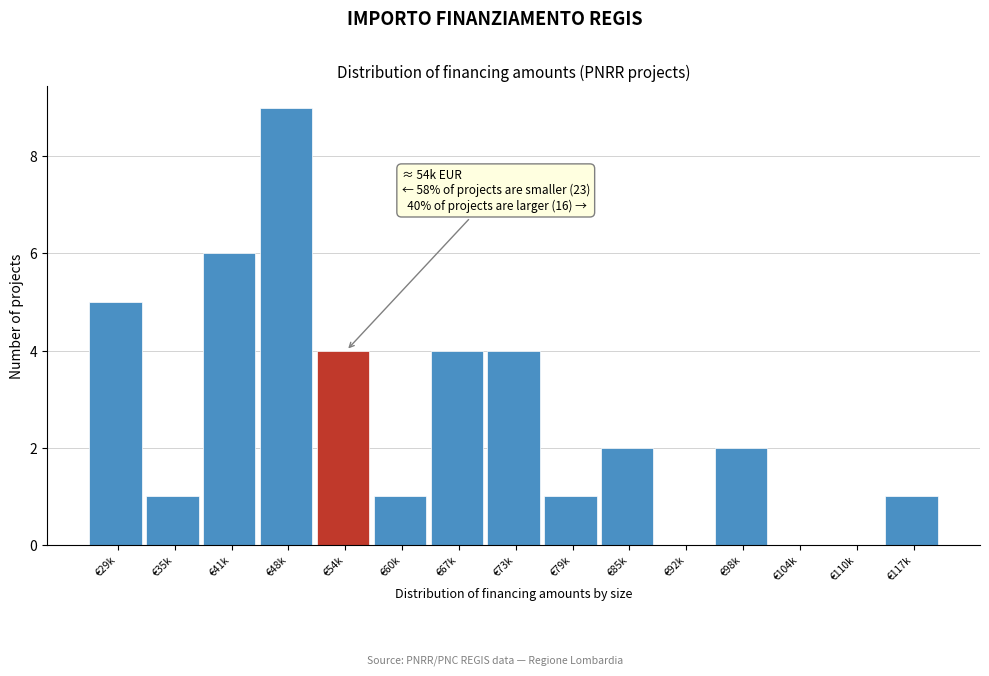

Reading left to right, list all the values displayed in this chart.

€29k=5	€35k=1	€41k=6	€48k=9	€54k=4	€60k=1	€67k=4	€73k=4	€79k=1	€85k=2	€92k=0	€98k=2	€104k=0	€110k=0	€117k=1